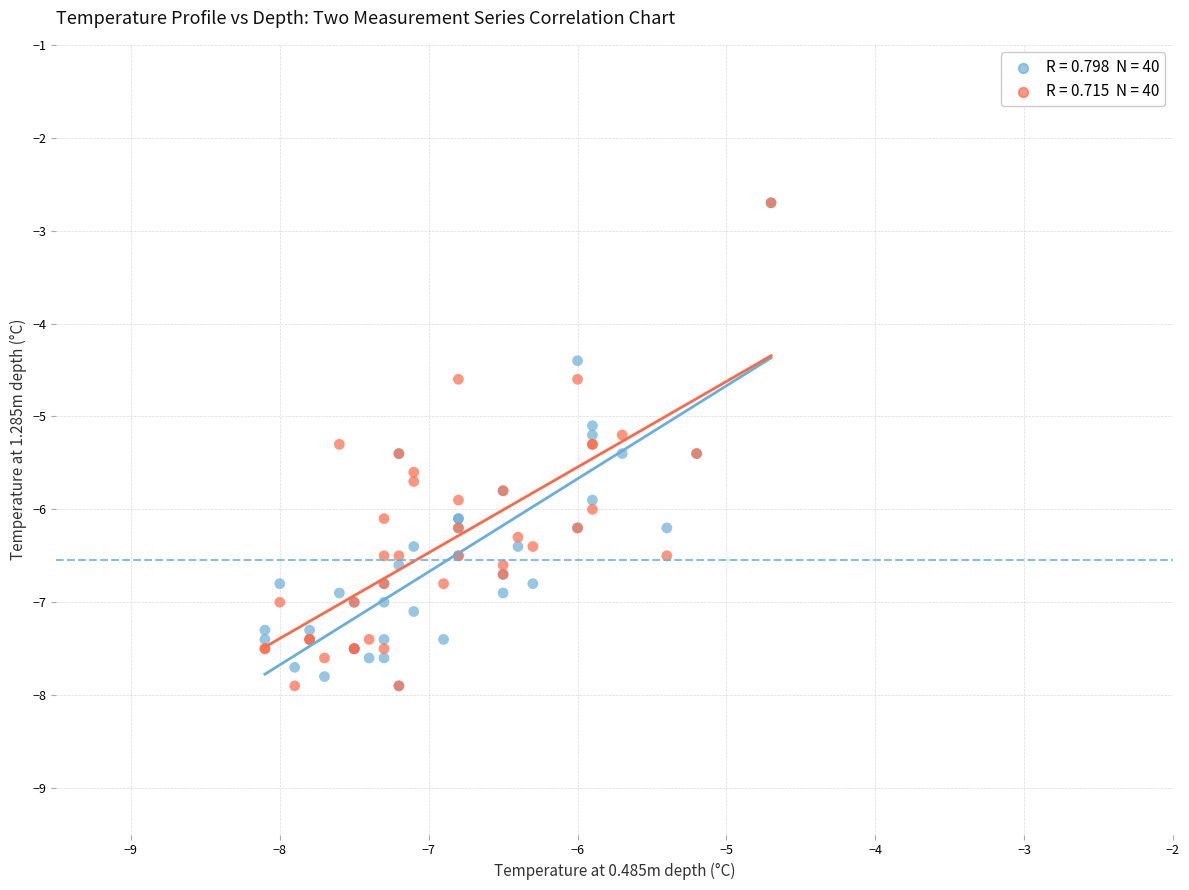

Across all series, what Y value is closest to -5?

-5.1